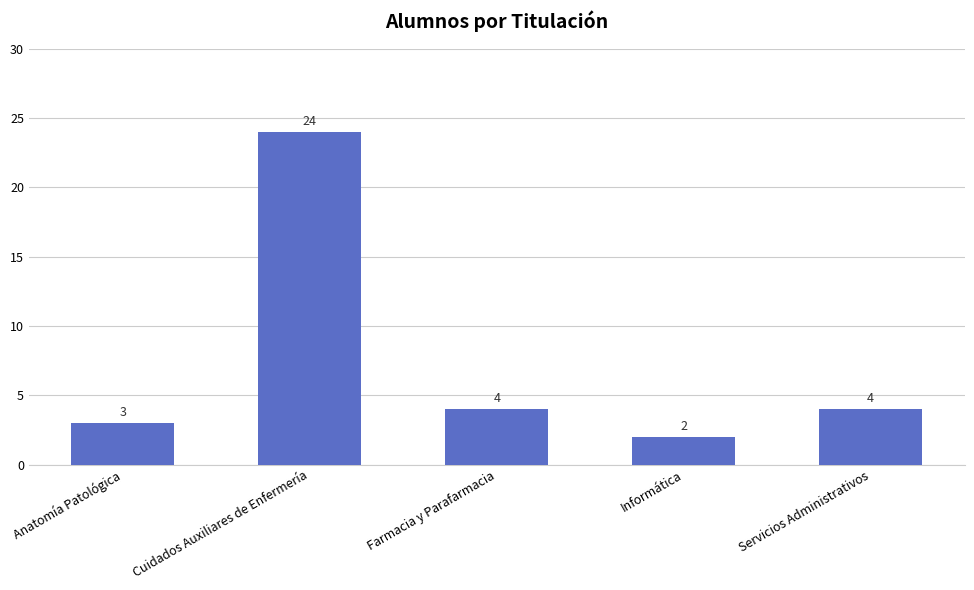

At which category does the chart reach its peak across all series?

Cuidados Auxiliares de Enfermería